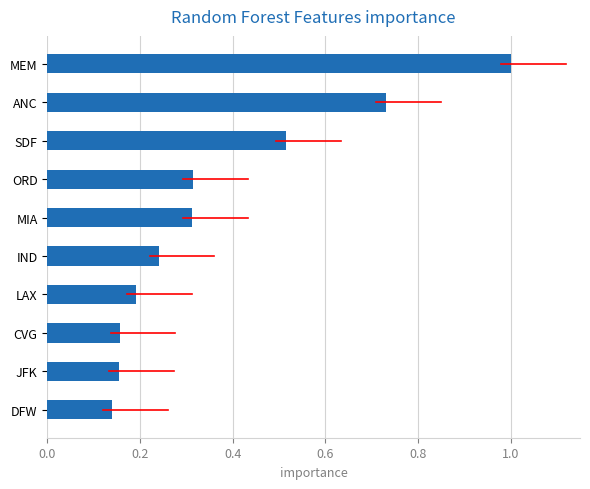

Does the chart contain stacked bars?

No